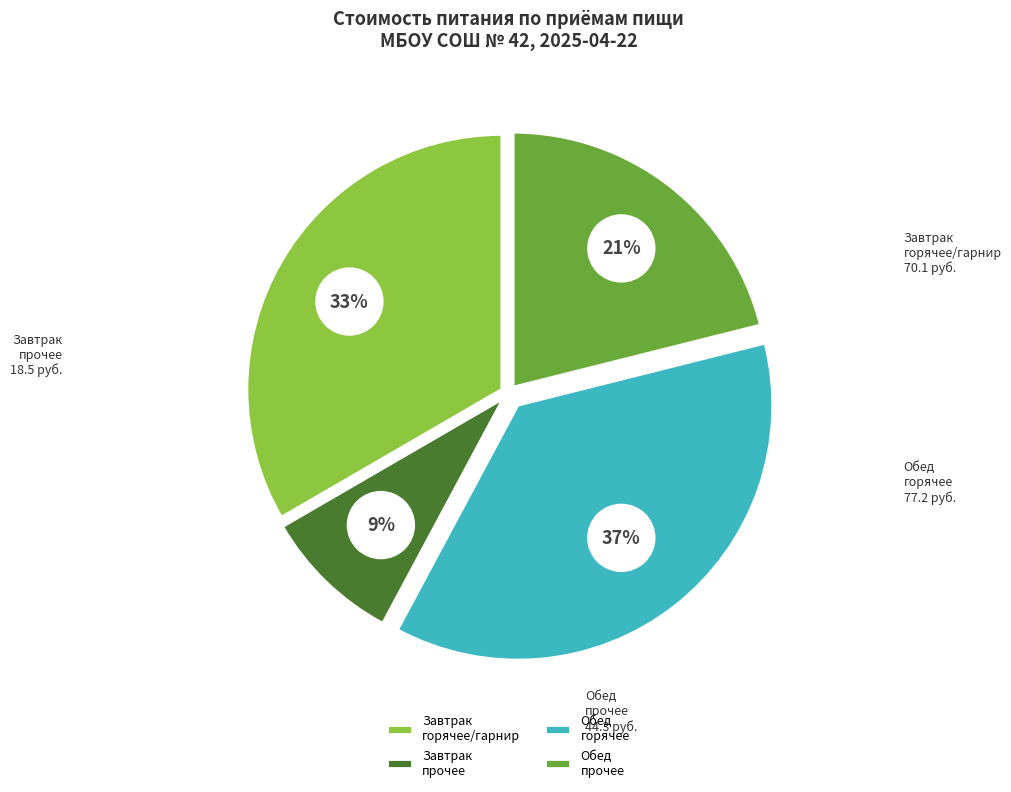

What percentage is the Обед slice, to the nearest percent?

58%